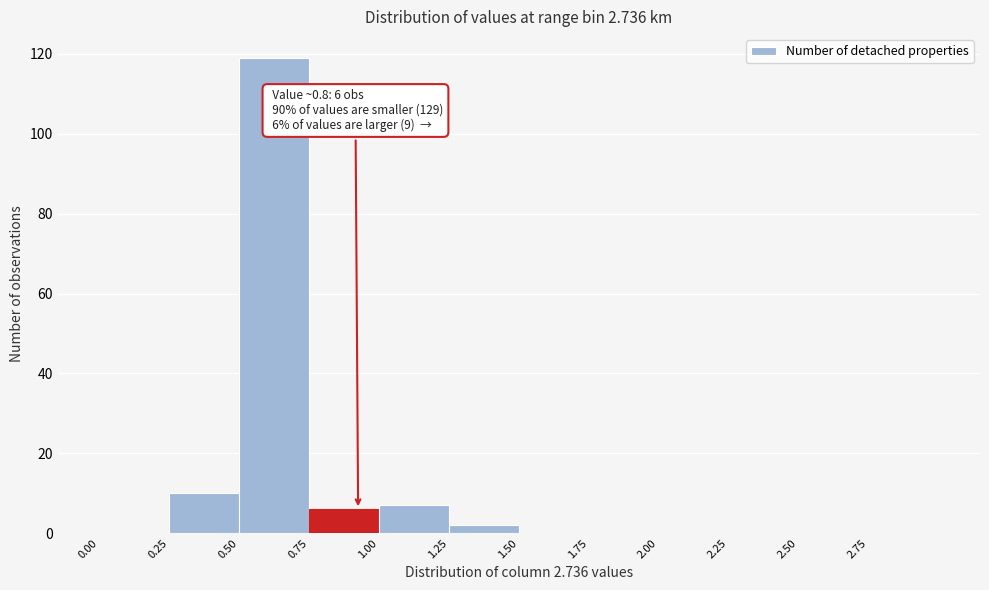

Which range on the x-axis has the tallest bar?

0.50 to 0.75